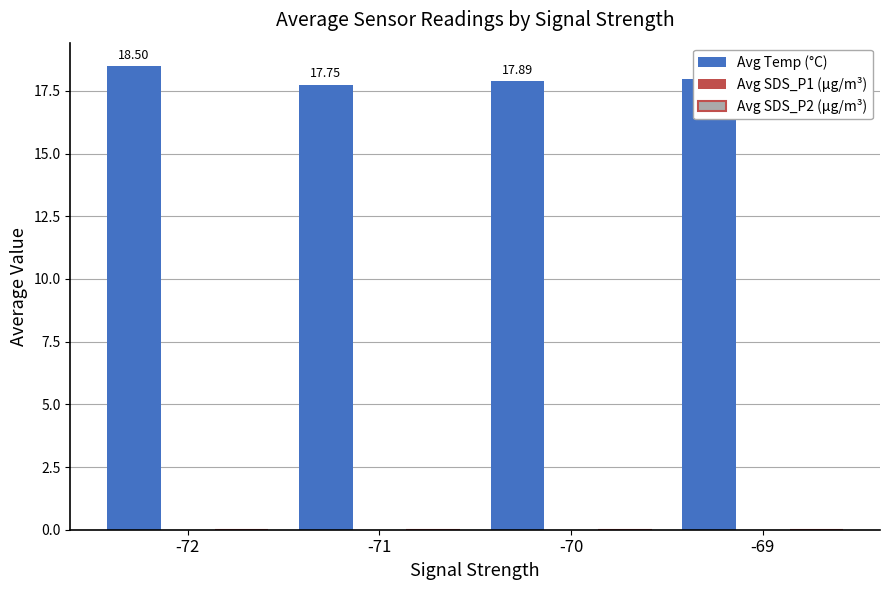

Which series has the widest spread of values?

Avg Temp (°C)